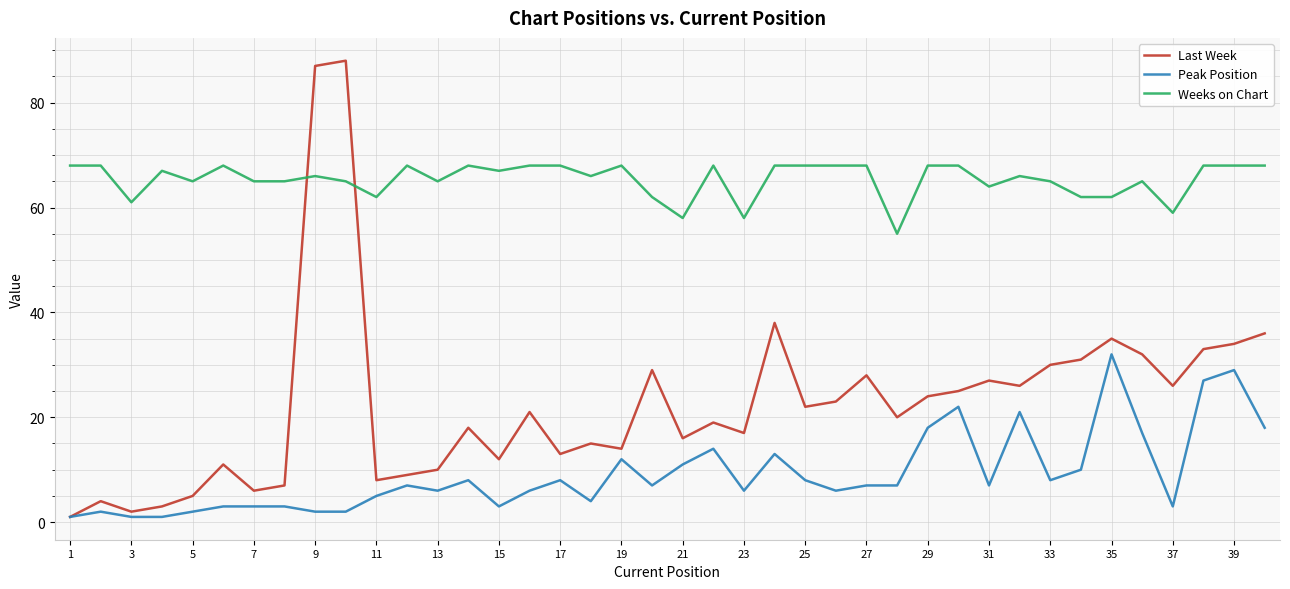

List the series in order of their overall mean, lowest first.

Peak Position, Last Week, Weeks on Chart